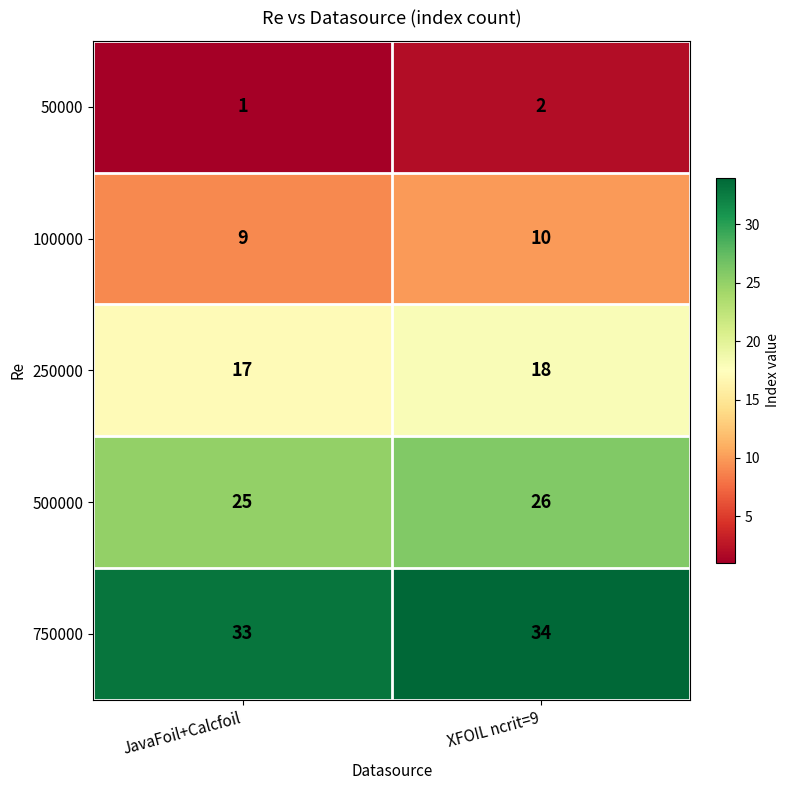

Where is 50000 nearest to the value 1?

JavaFoil+Calcfoil